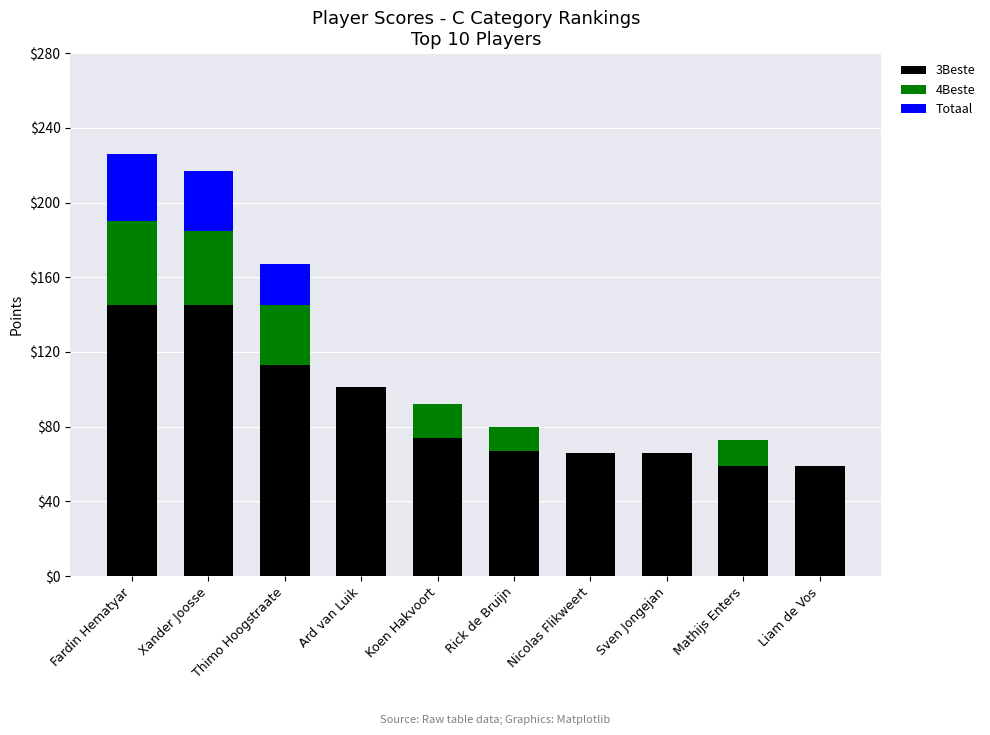

Count the number of categories in the chart.

10